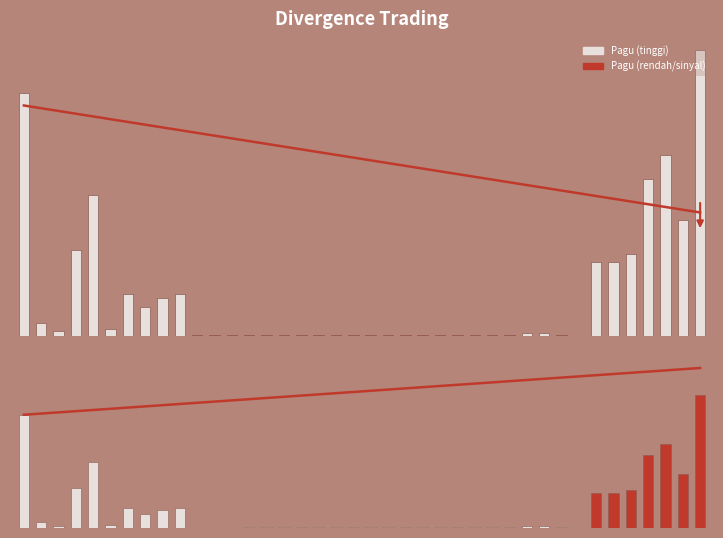

The value of Pagu at 20 is 160000000. True or false?

True